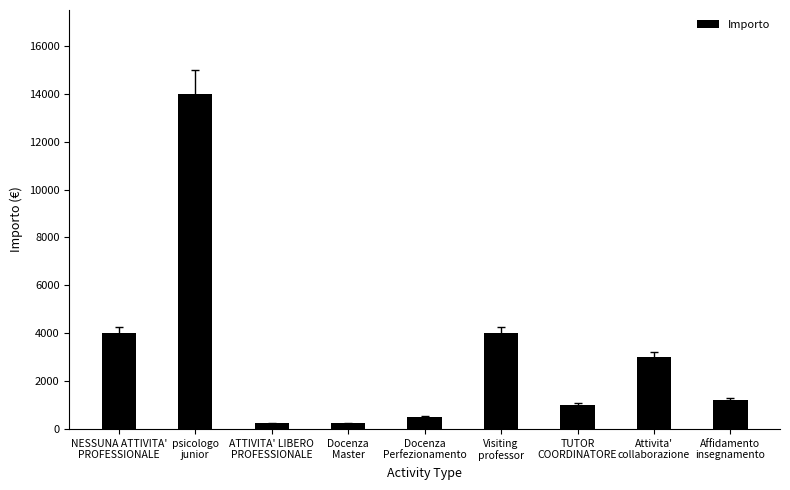

What is the difference between the maximum and second lowest values?

13765